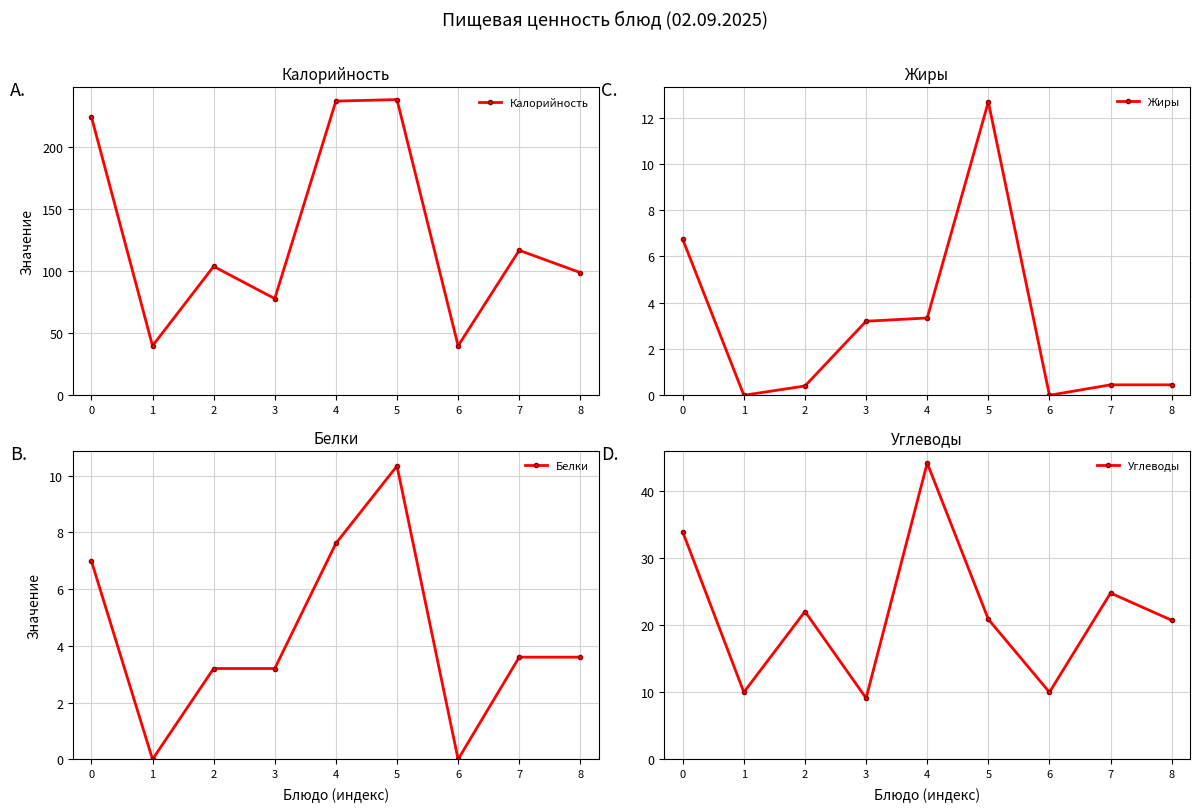

Between 1 and 2, which series saw the biggest shift?

Калорийность